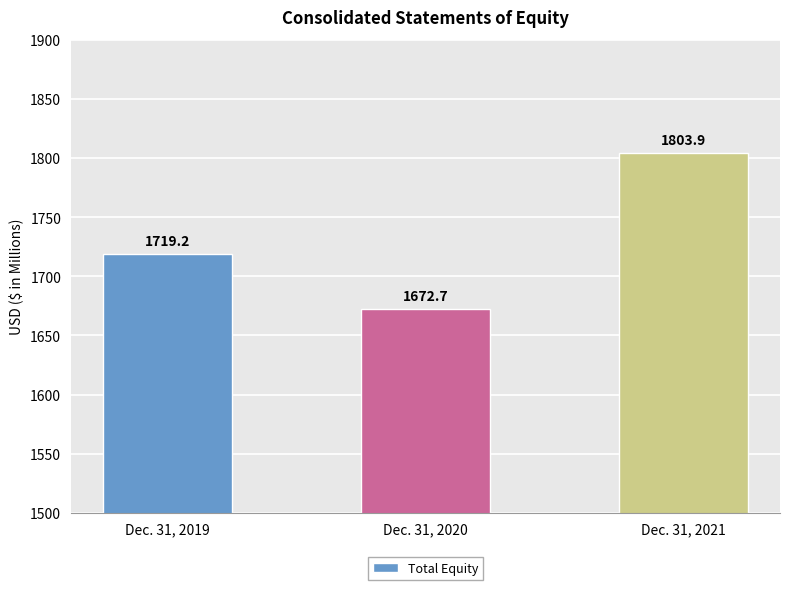

Are the bars grouped side by side (vs. stacked)?

No